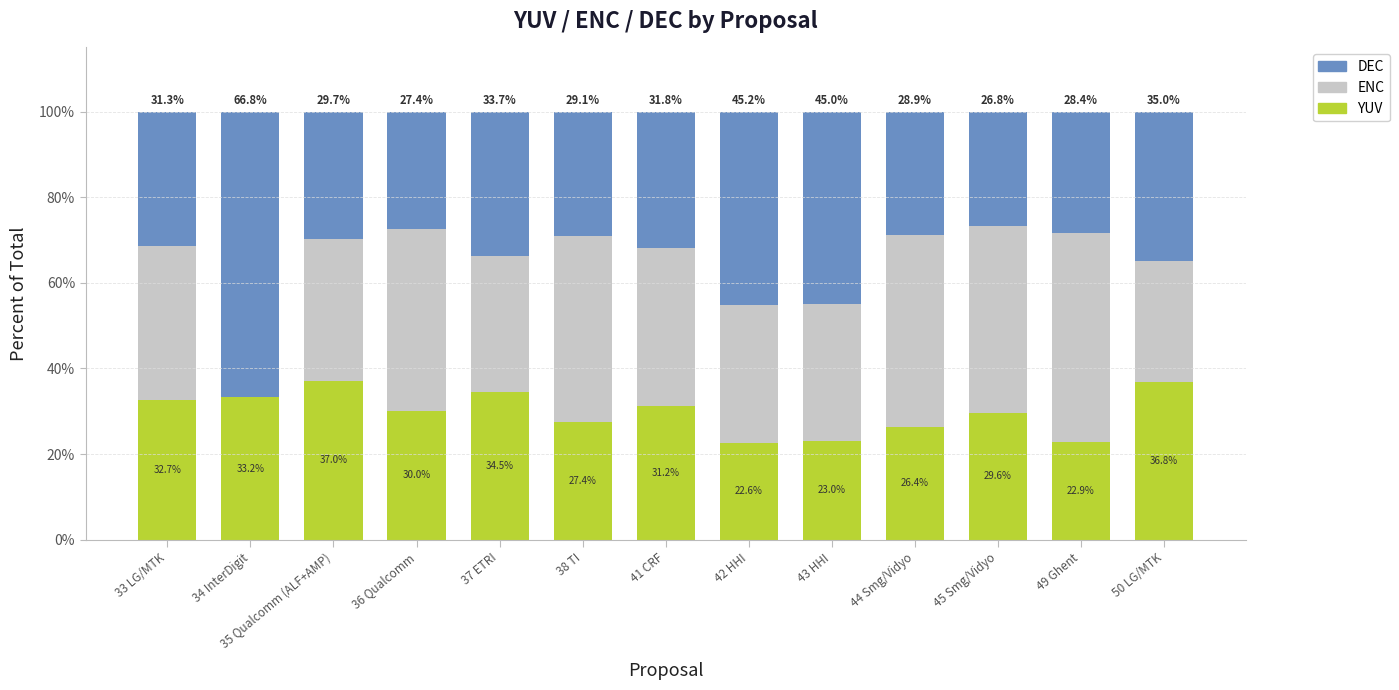

How many distinct data groups are displayed?

3